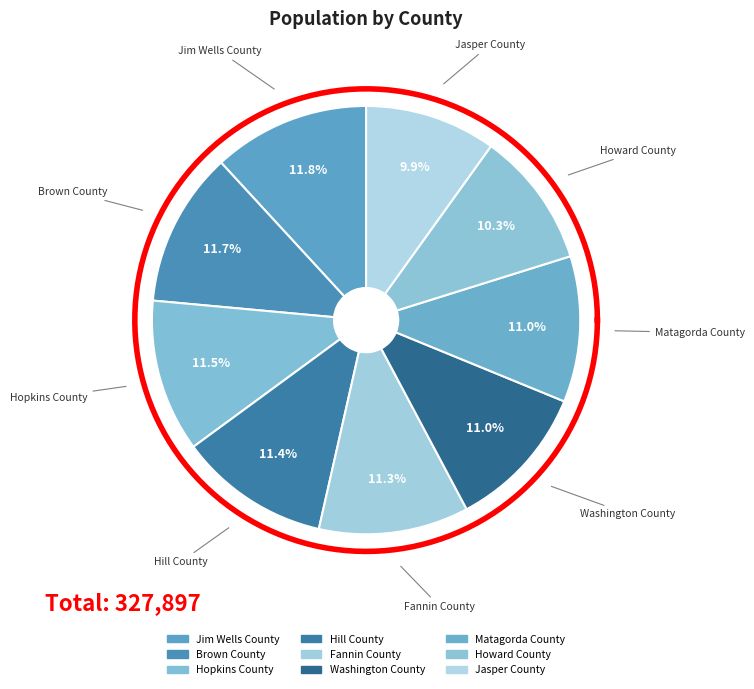

What percentage is the Matagorda County slice, to the nearest percent?

11%